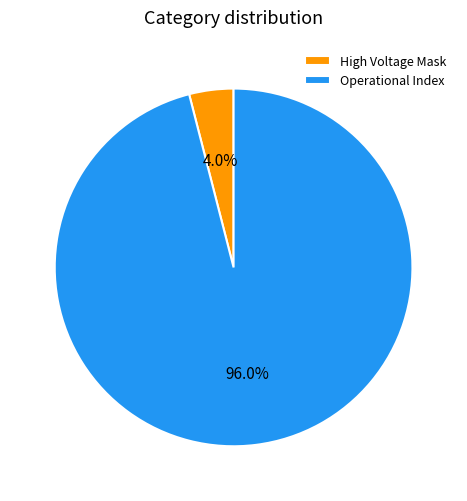

What is the total percentage of Operational Index and High Voltage Mask?

100.0%